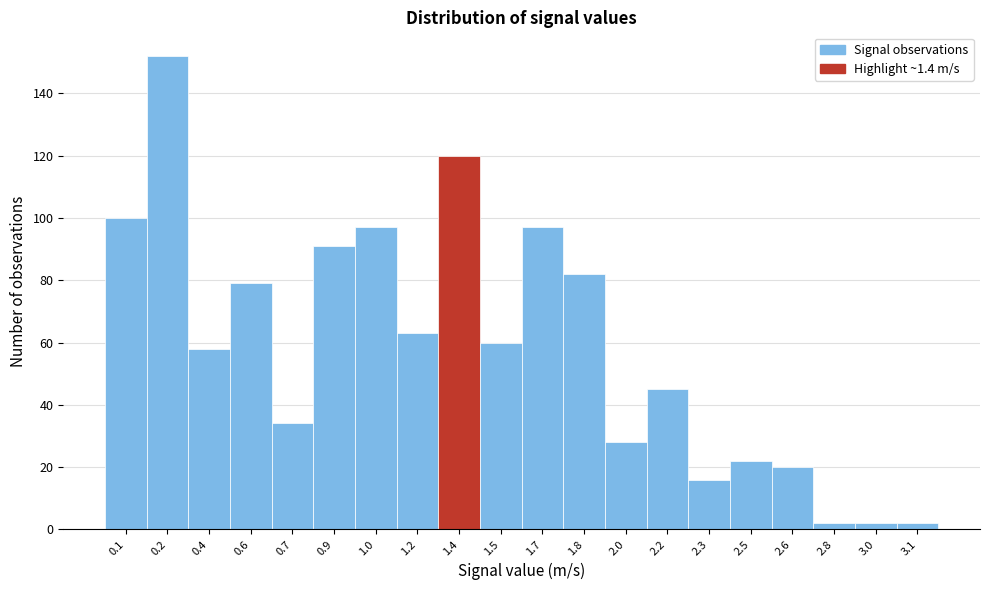

Reading left to right, list all the values displayed in this chart.

100	152	58	79	34	91	97	63	120	60	97	82	28	45	16	22	20	2	2	2